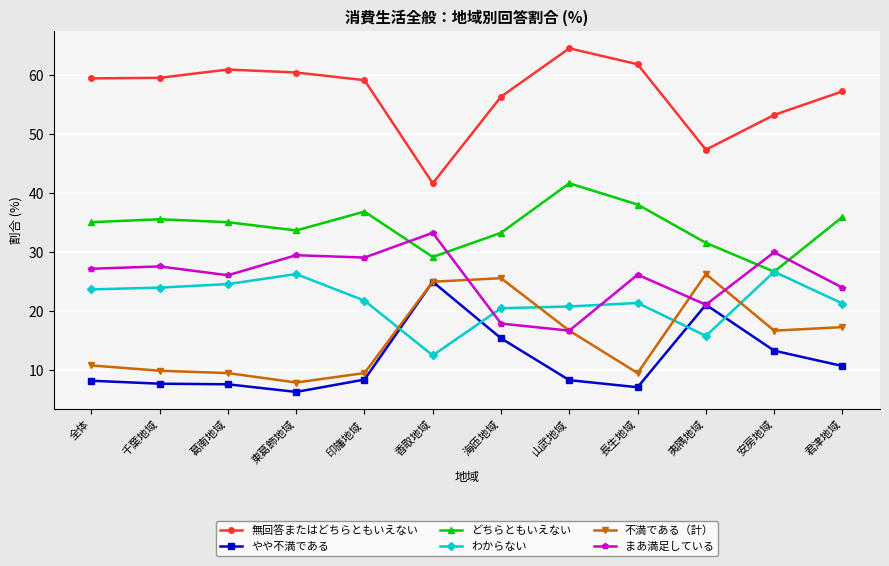

What is the label of the 9th point from the left?

長生地域